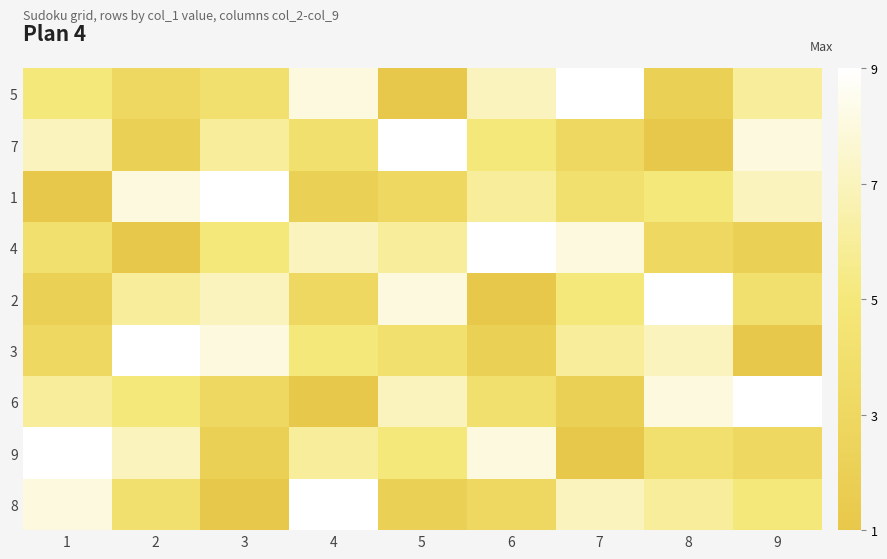

Reading left to right, list all the values displayed in this chart.

5: 1=5	2=3	3=4	4=8	5=1	6=7	7=9	8=2	9=6
7: 1=7	2=2	3=6	4=4	5=9	6=5	7=3	8=1	9=8
1: 1=1	2=8	3=9	4=2	5=3	6=6	7=4	8=5	9=7
4: 1=4	2=1	3=5	4=7	5=6	6=9	7=8	8=3	9=2
2: 1=2	2=6	3=7	4=3	5=8	6=1	7=5	8=9	9=4
3: 1=3	2=9	3=8	4=5	5=4	6=2	7=6	8=7	9=1
6: 1=6	2=5	3=3	4=1	5=7	6=4	7=2	8=8	9=9
9: 1=9	2=7	3=2	4=6	5=5	6=8	7=1	8=4	9=3
8: 1=8	2=4	3=1	4=9	5=2	6=3	7=7	8=6	9=5